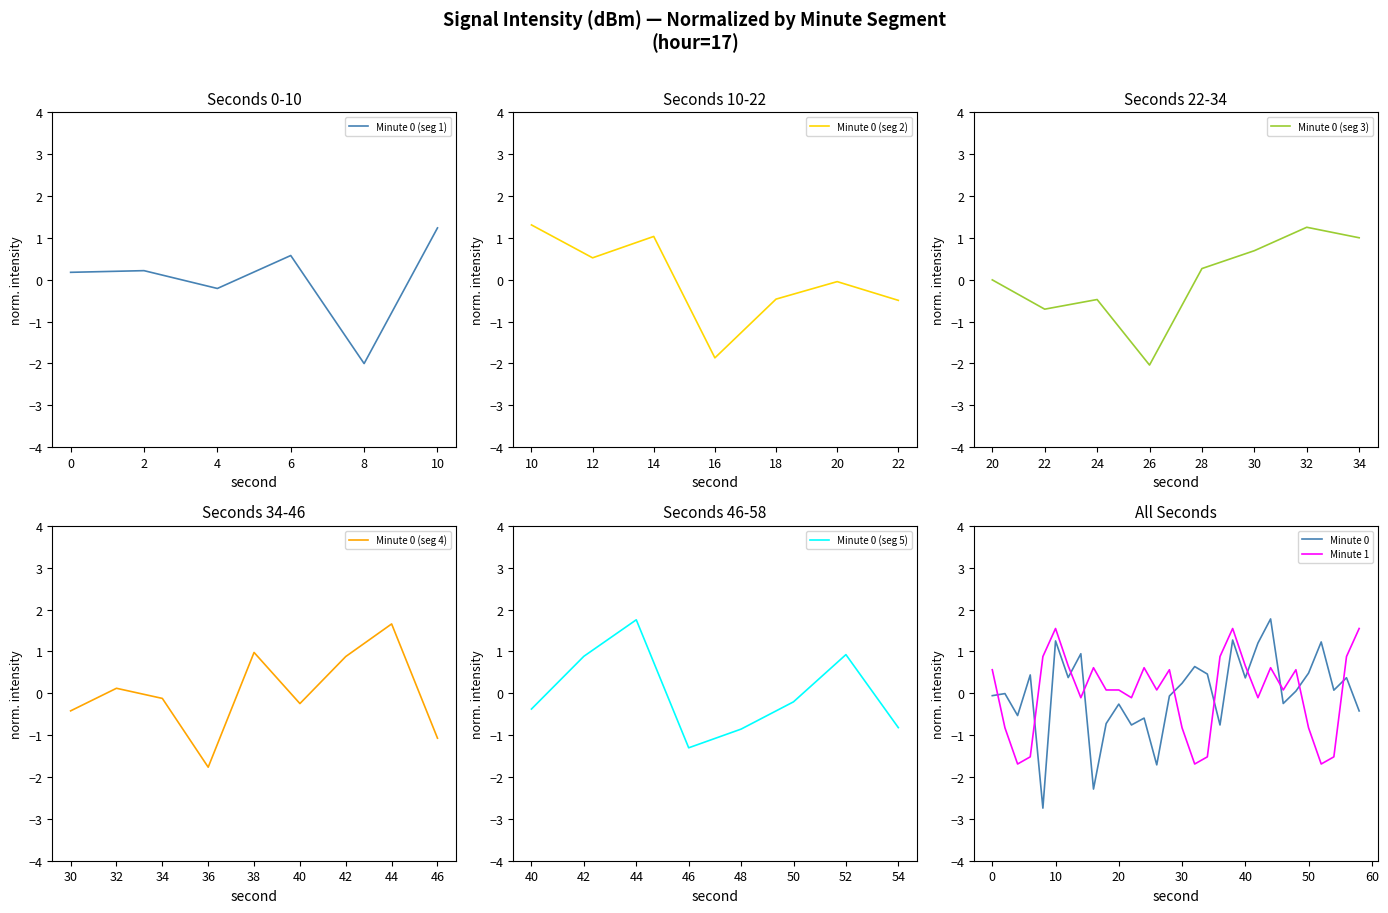

At 52, list the series in order from smallest to largest.

Minute 1, Minute 0